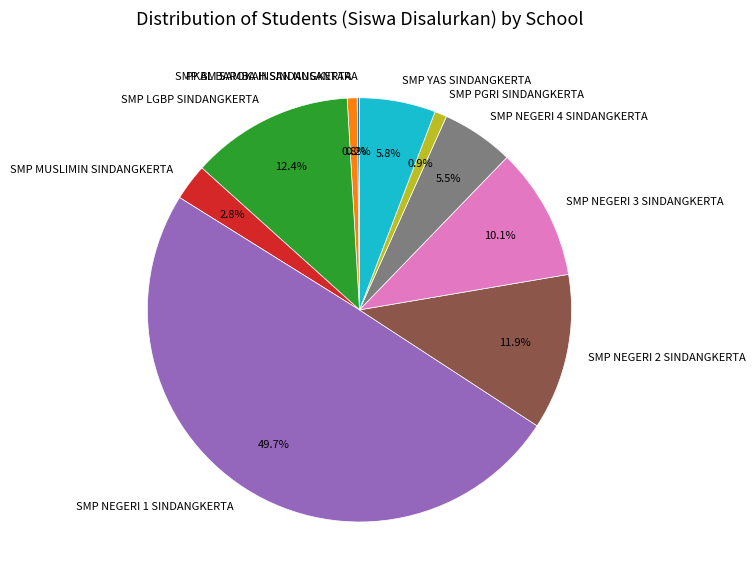

Which has a higher value, SMP NEGERI 2 SINDANGKERTA or SMP NEGERI 1 SINDANGKERTA?

SMP NEGERI 1 SINDANGKERTA